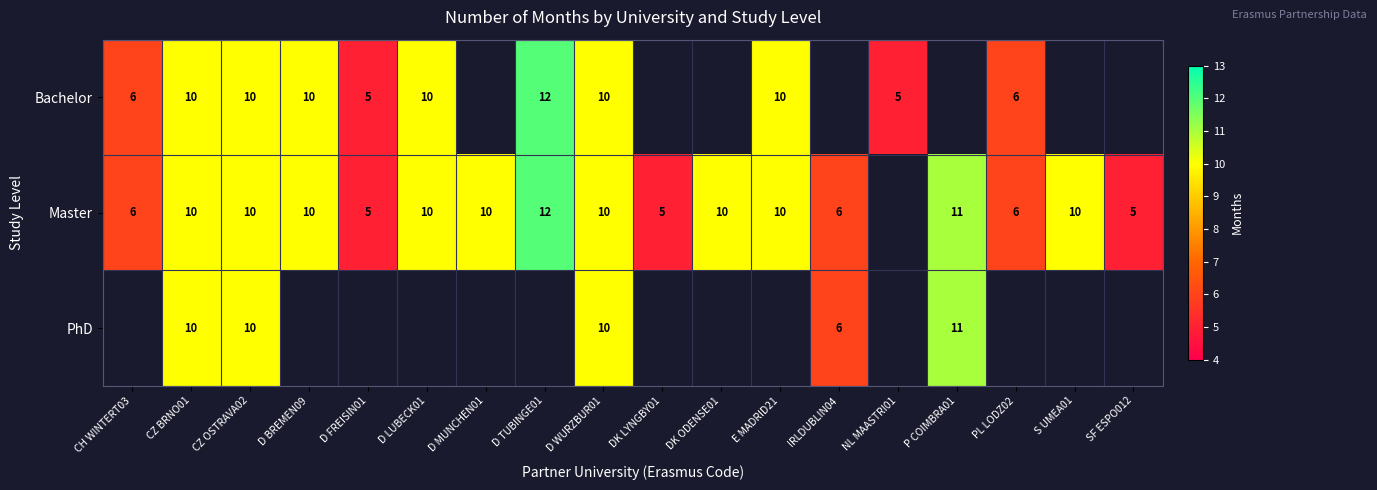

What is the sum of the Master values at E MADRID21 and CZ BRNO01?

20